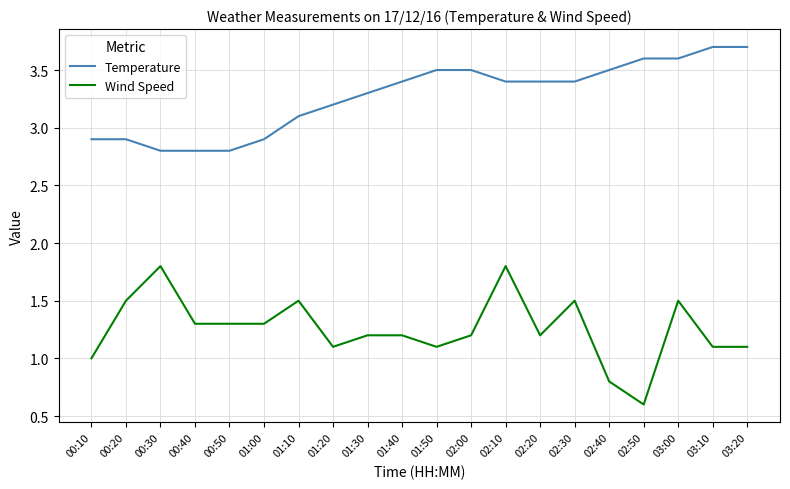

What is the total value across all series at 02:10?

5.2